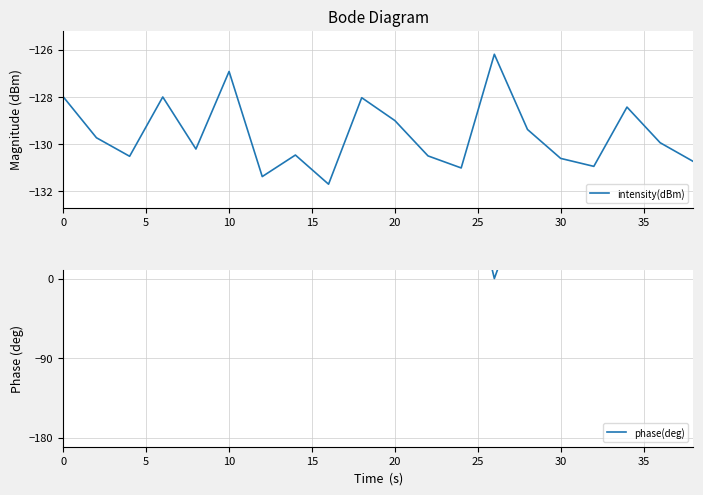

What are all the series names shown in the legend?

intensity(dBm), phase(deg)